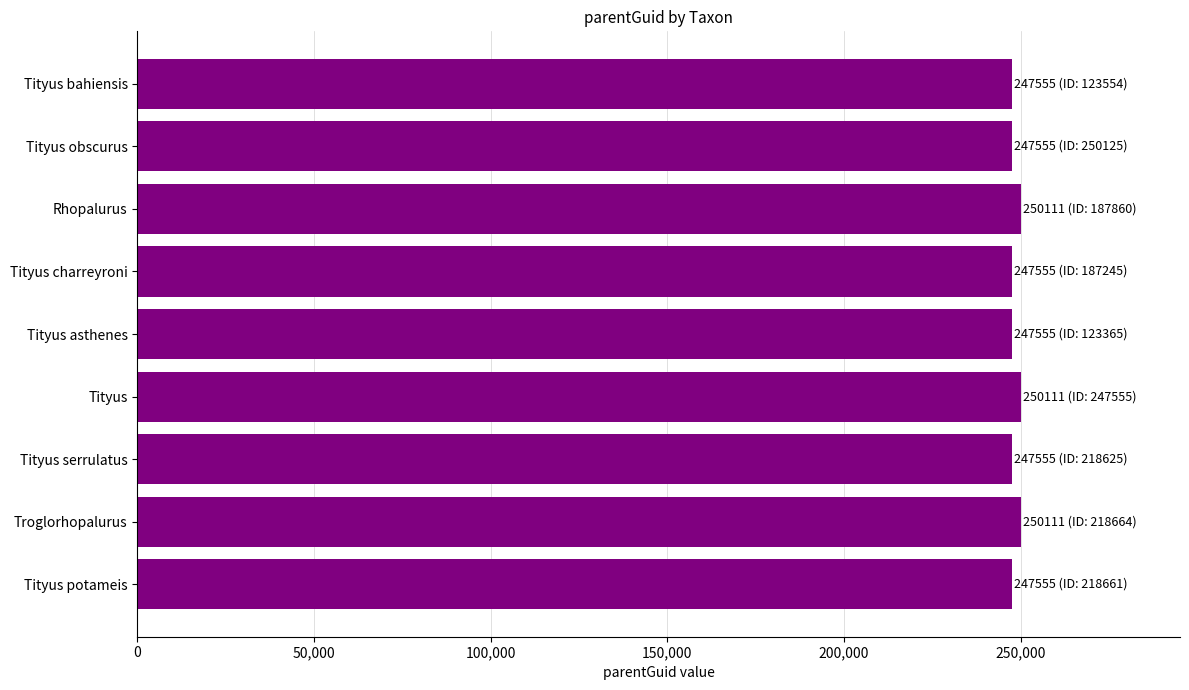

What is the difference between the maximum and minimum values?

2556